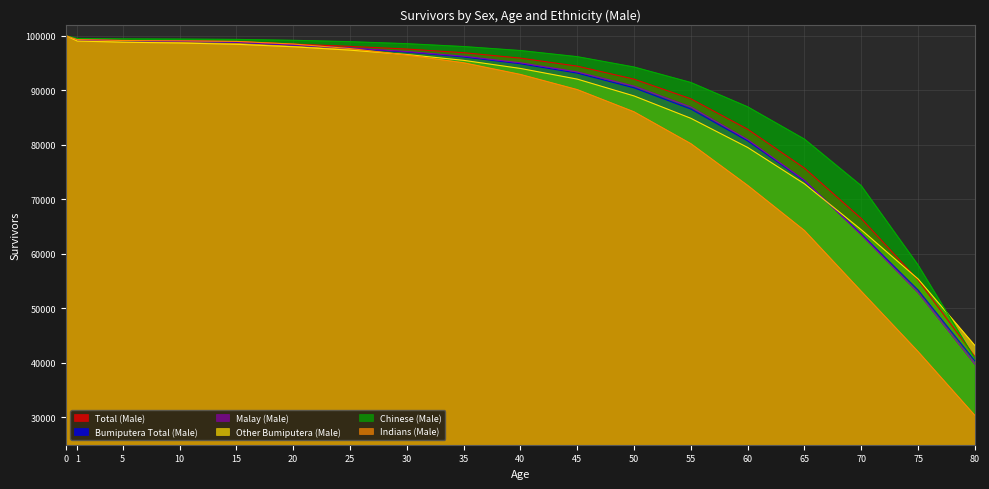

After their last crossing, which series has the higher values: Other Bumiputera (Male) or Chinese (Male)?

Other Bumiputera (Male)